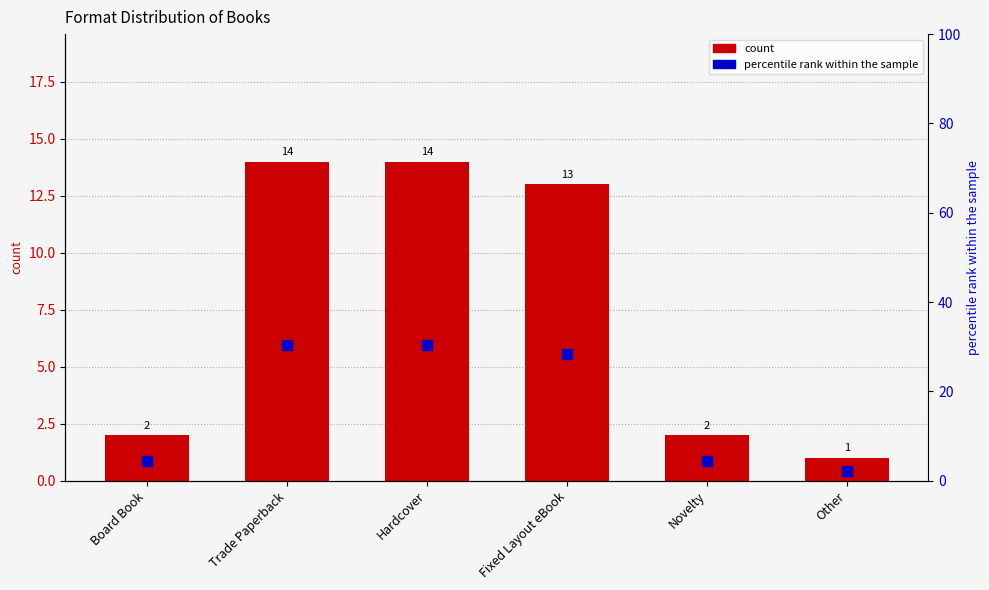

Which series reaches the maximum Y coordinate?

percentile rank within the sample